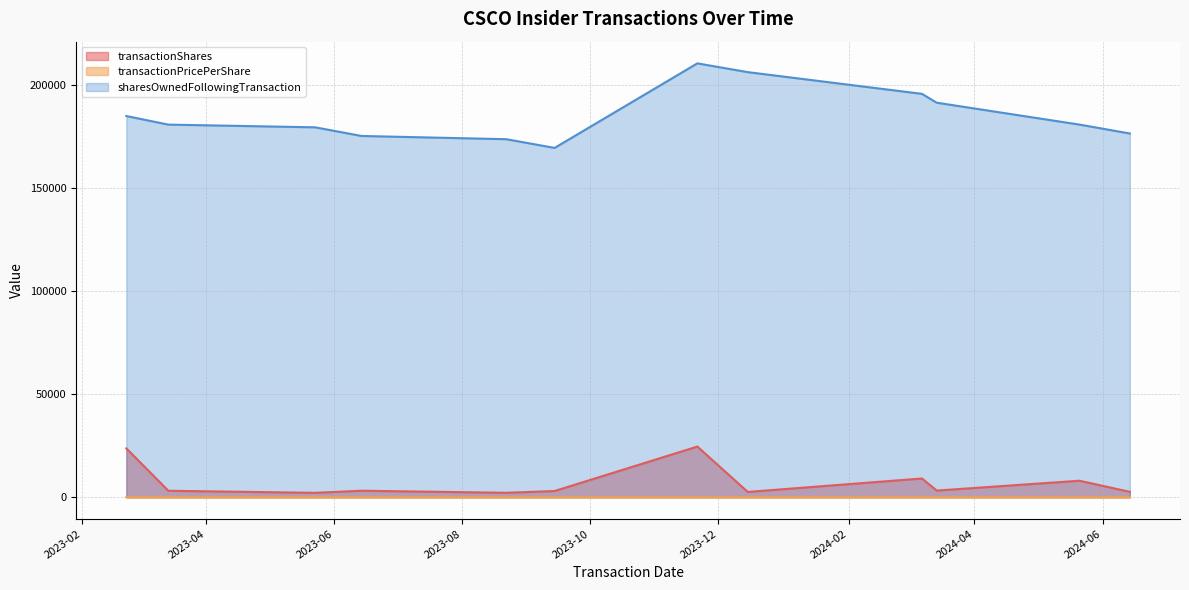

Reading left to right, what are all the values shown in this chart?

transactionShares: 2024-06-14=2619.0	2024-05-21=8016.0	2024-03-14=3239.0	2024-03-07=9100.0	2023-12-15=2578.0	2023-11-21=24579.0	2023-09-14=3022.0	2023-08-22=2158.0	2023-06-14=3168.0	2023-05-23=2142.0	2023-03-14=3142.0	2023-02-22=23701.0
transactionPricePerShare: 2024-06-14=45.3	2024-05-21=48.2	2024-03-14=50.0	2024-03-07=48.9	2023-12-15=49.2	2023-11-21=48.0	2023-09-14=56.2	2023-08-22=55.1	2023-06-14=50.7	2023-05-23=48.5	2023-03-14=48.8	2023-02-22=50.9
sharesOwnedFollowingTransaction: 2024-06-14=176384.0	2024-05-21=180705.0	2024-03-14=191322.0	2024-03-07=195606.0	2023-12-15=206142.0	2023-11-21=210395.0	2023-09-14=169396.0	2023-08-22=173618.0	2023-06-14=175188.0	2023-05-23=179378.0	2023-03-14=180697.0	2023-02-22=184853.0